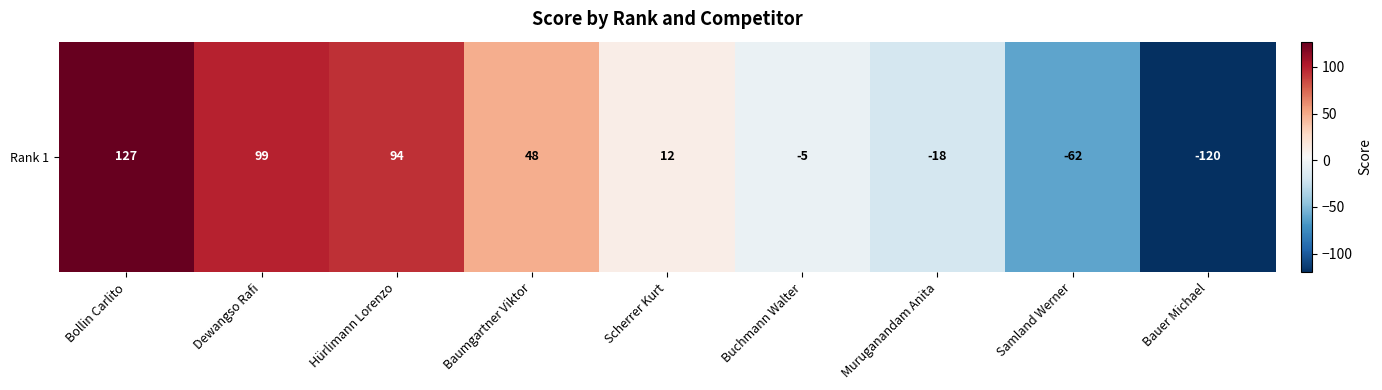

The chart shows a value of -3 at Buchmann Walter. True or false?

False